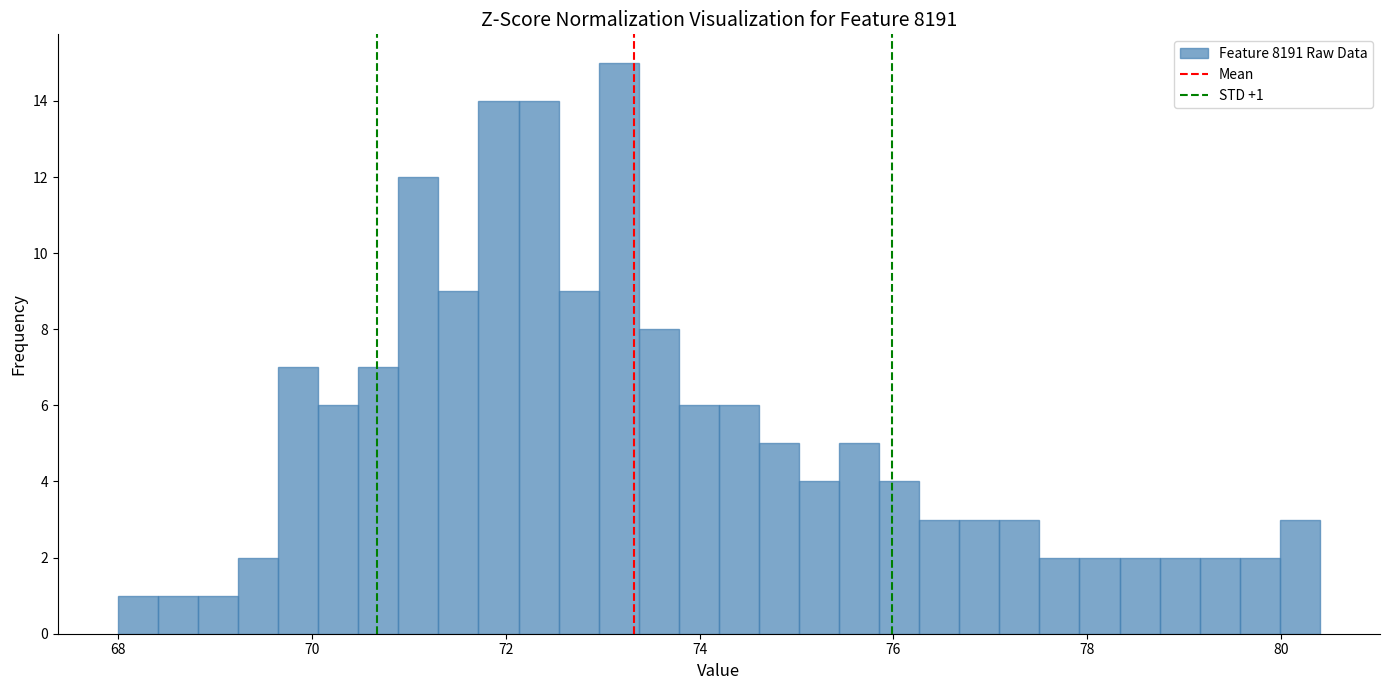

Around what value on the x-axis is the tallest bar? Give the approximate position of its centre, as read against the axis.

73.2